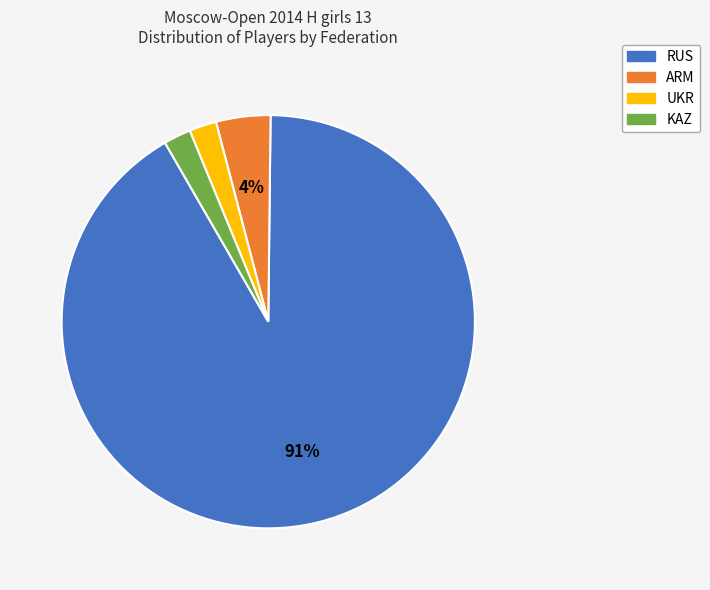

Does UKR represent more than half of the total?

No